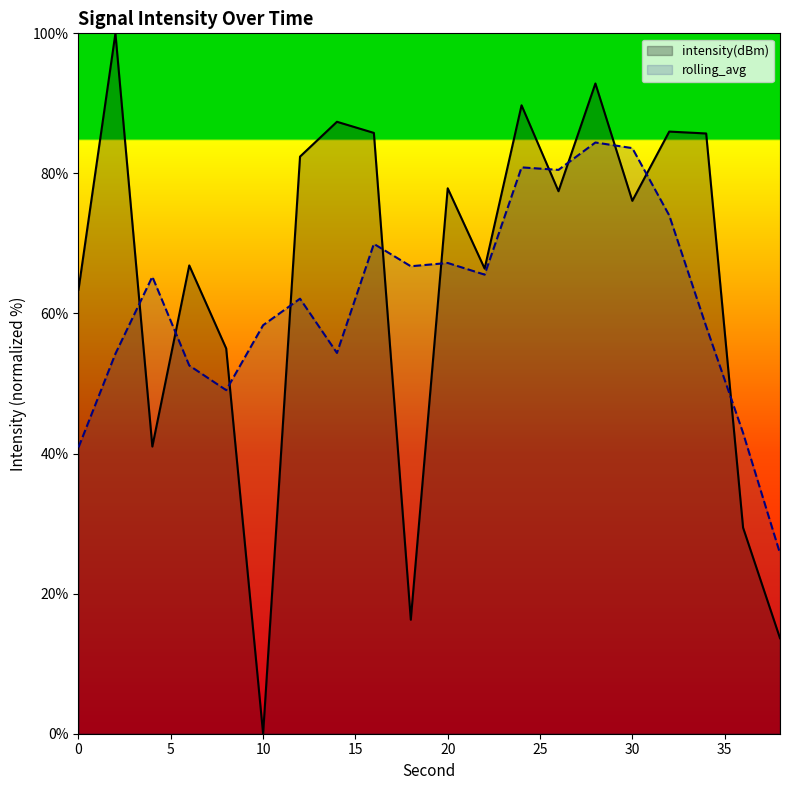

True or false: the data shows 82.4 at 12.

True